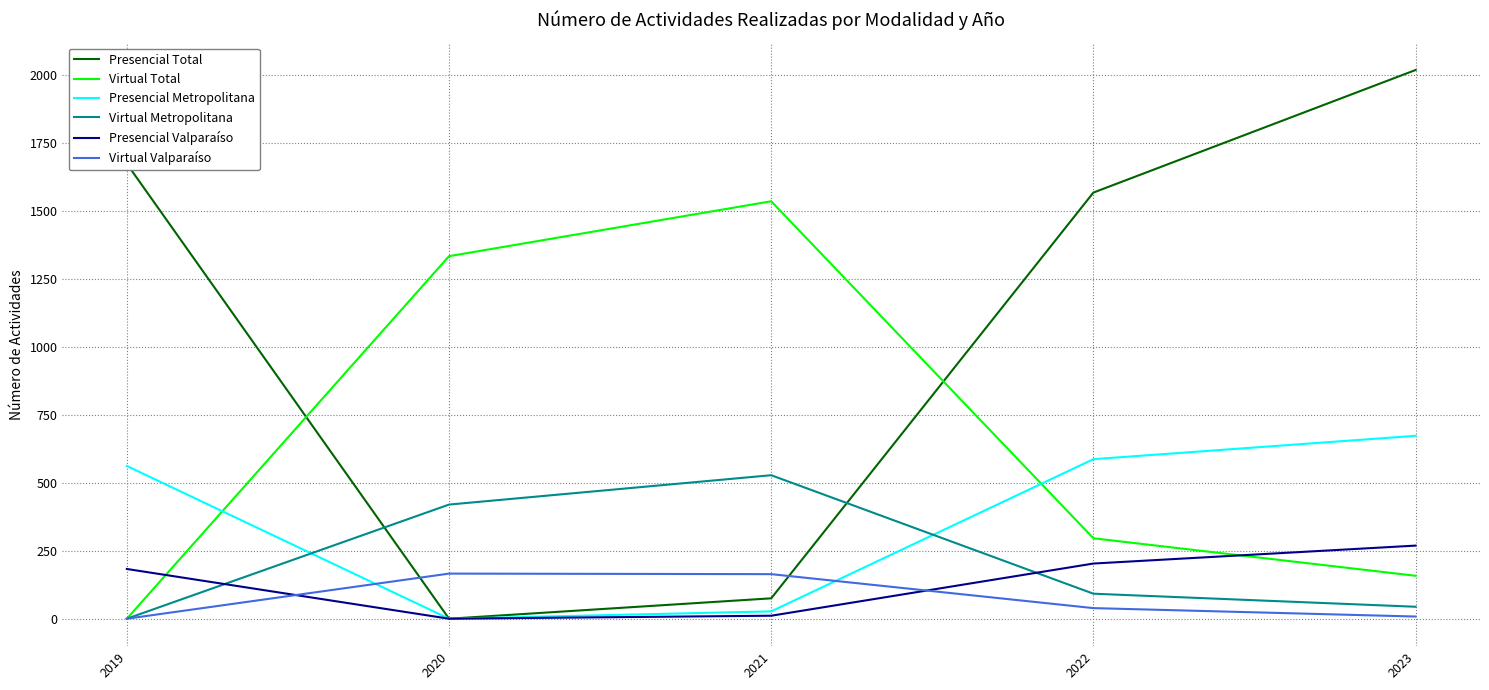

List the labels in order of Presencial Total value, smallest first.

2020, 2021, 2022, 2019, 2023